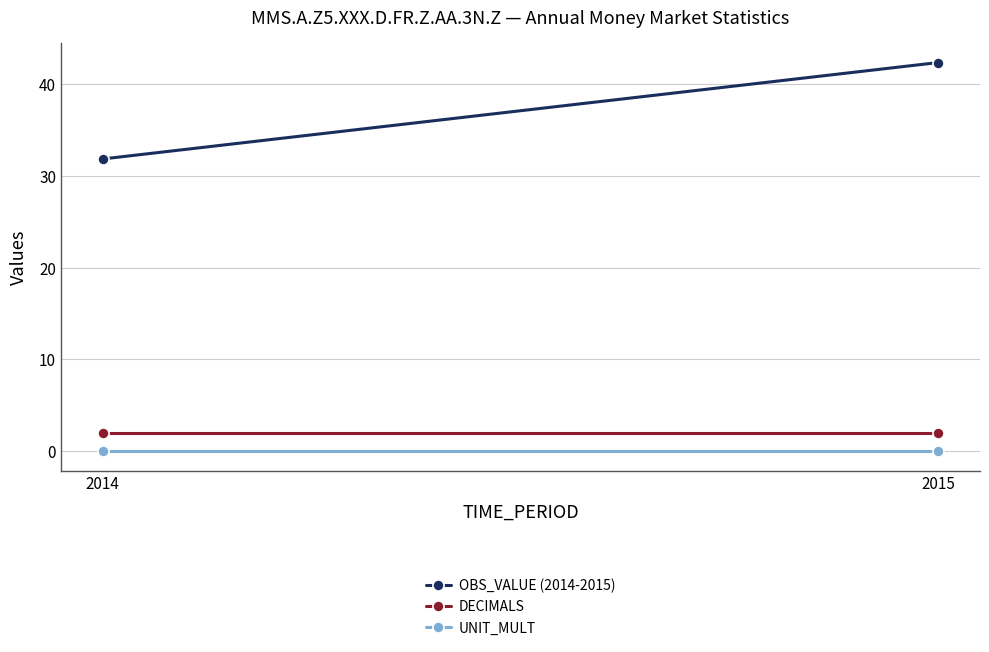

The value of OBS_VALUE (2014-2015) at 2015 is 20.0. True or false?

False